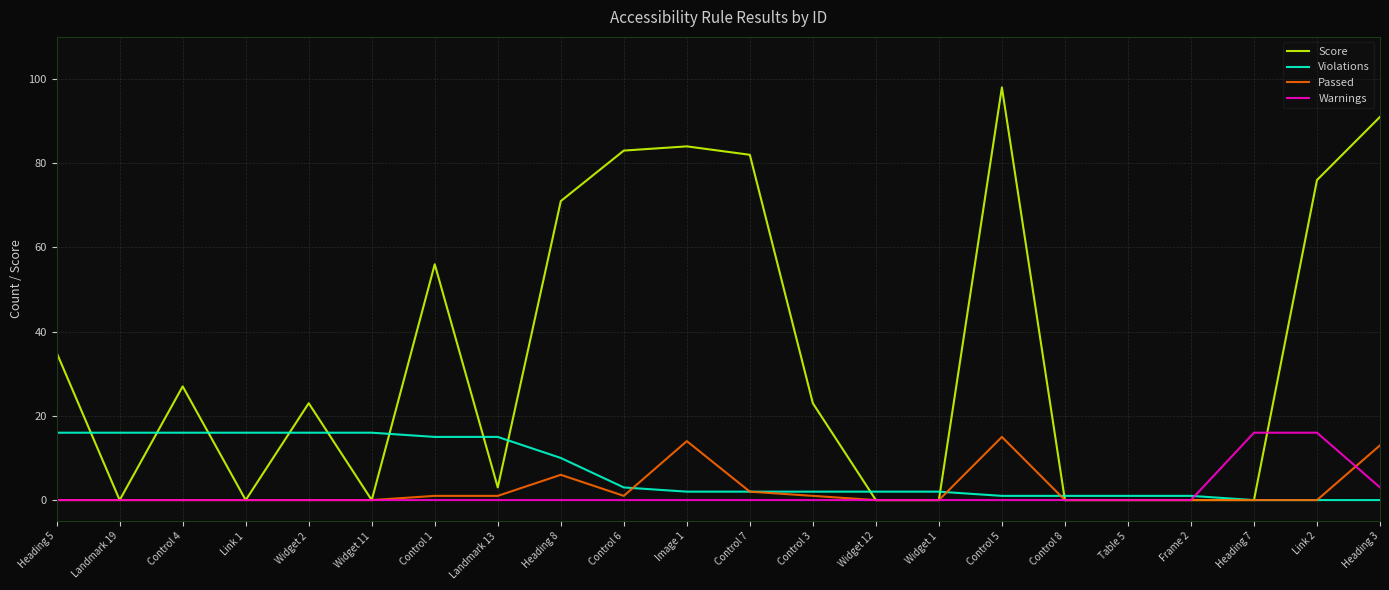

True or false: Passed has a value of 10 at Table 5.

False